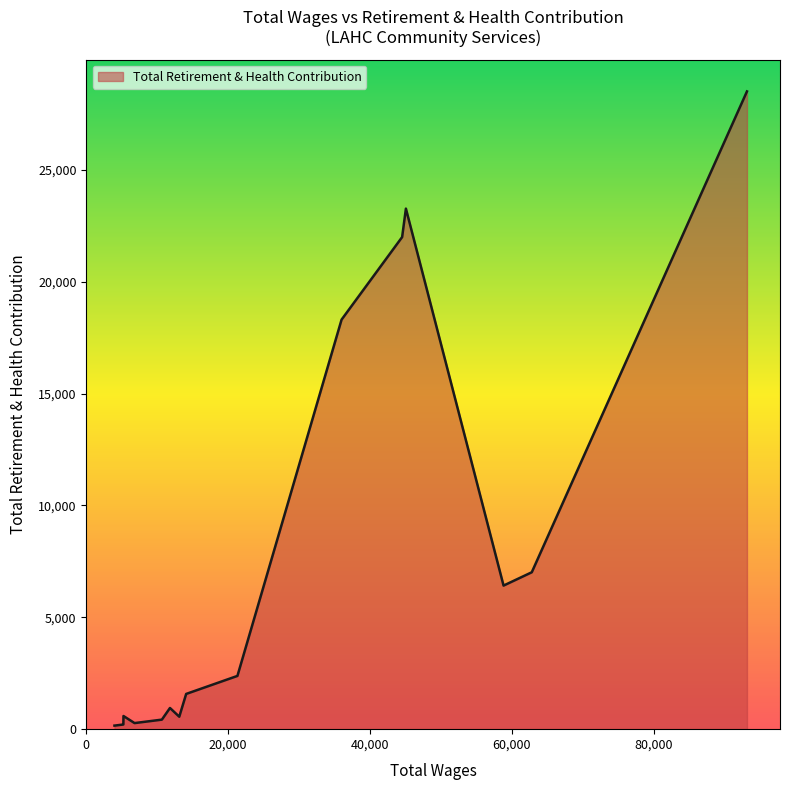

What is the greatest value displayed?

28502